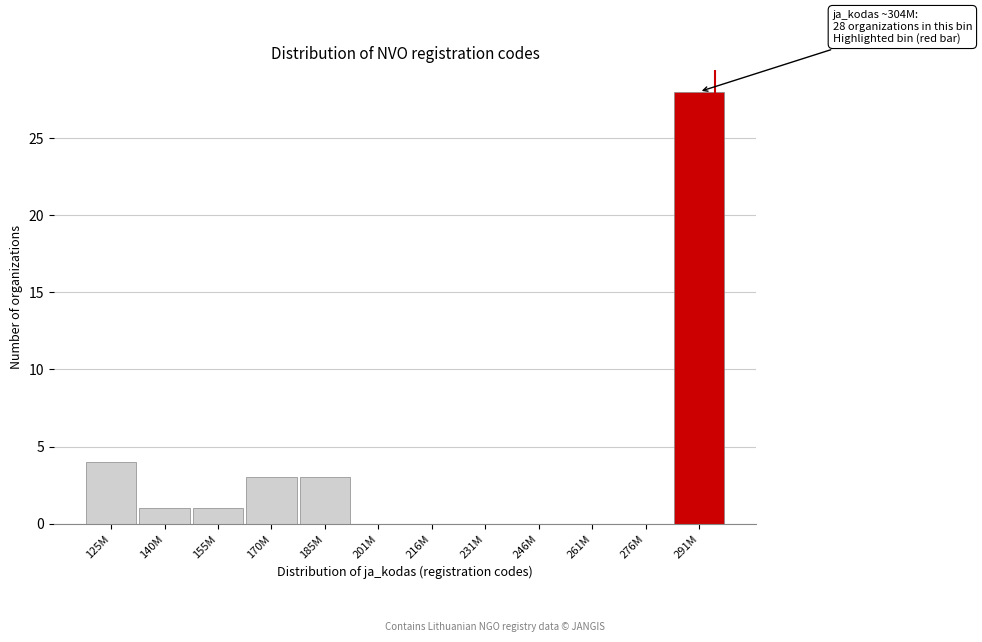

Reading right to left, transcribe all the data shown in this chart.

291M=28	276M=0	261M=0	246M=0	231M=0	216M=0	201M=0	185M=3	170M=3	155M=1	140M=1	125M=4